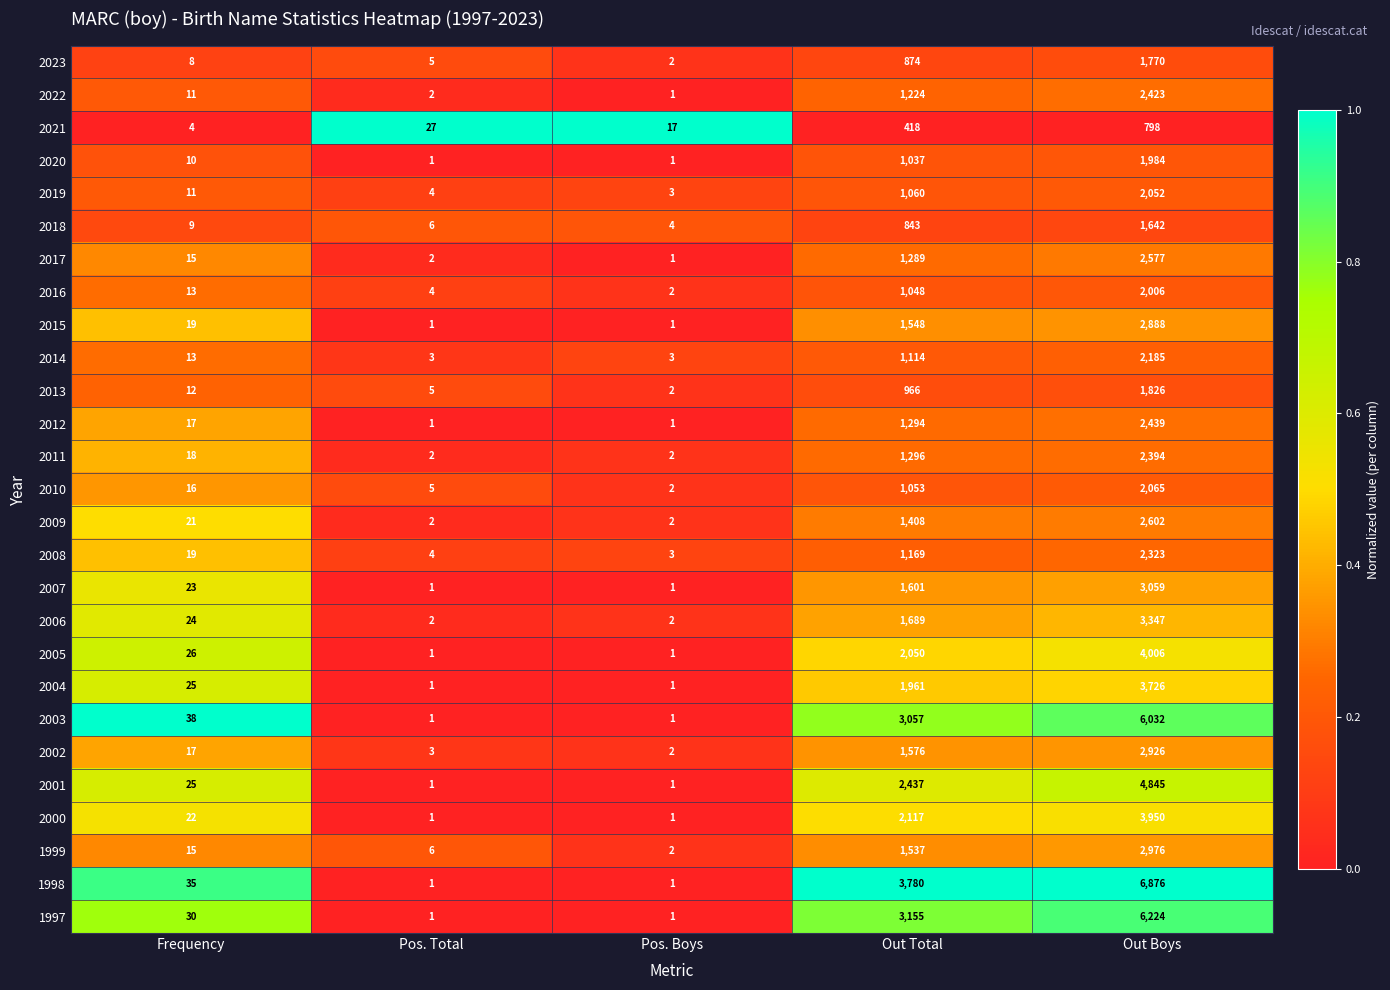

List the series in order of their peak value, highest first.

1998, 1997, 2003, 2001, 2005, 2000, 2004, 2006, 2007, 1999, 2002, 2015, 2009, 2017, 2012, 2022, 2011, 2008, 2014, 2010, 2019, 2016, 2020, 2013, 2023, 2018, 2021